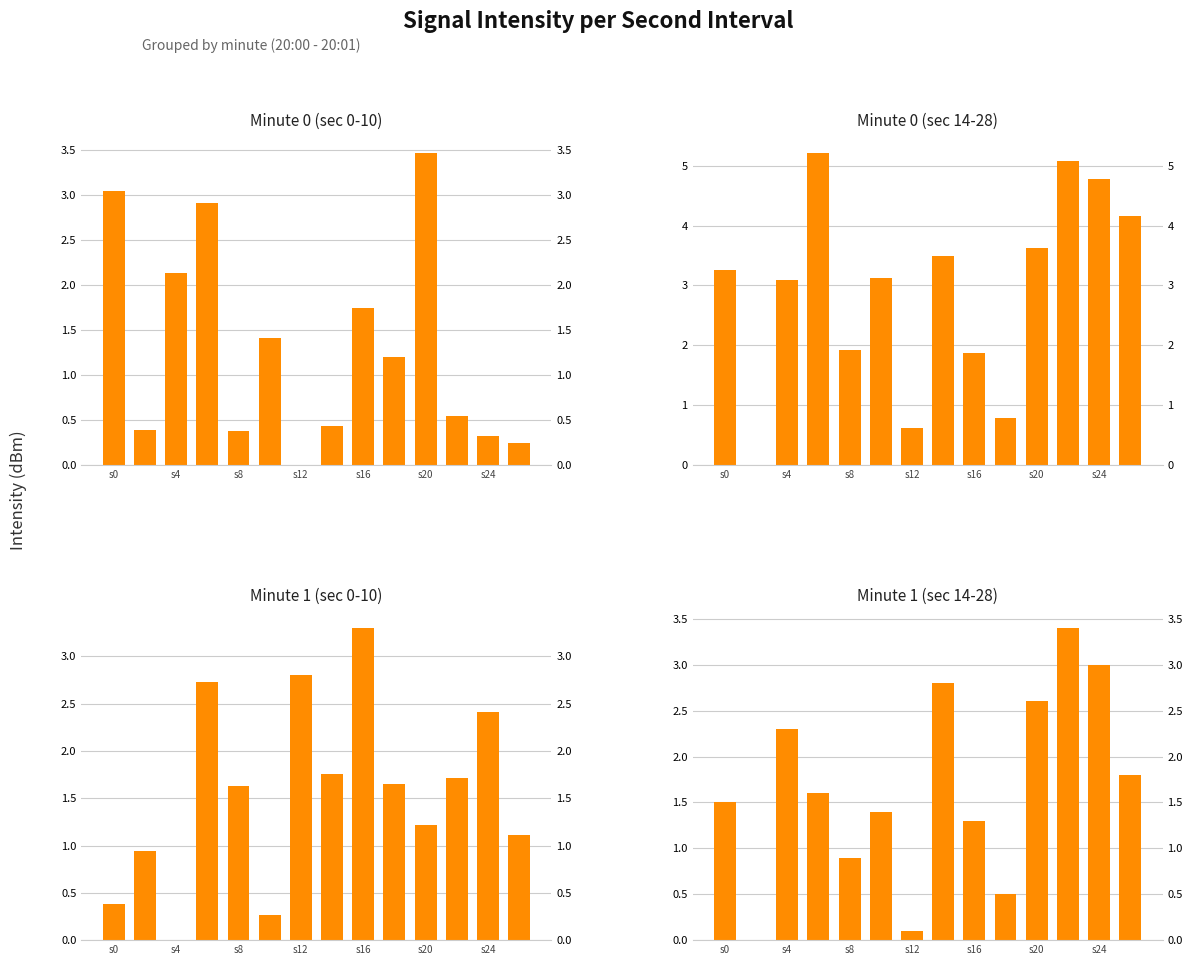

How many positive values does the Minute 1 (sec 0-10) series have?

13